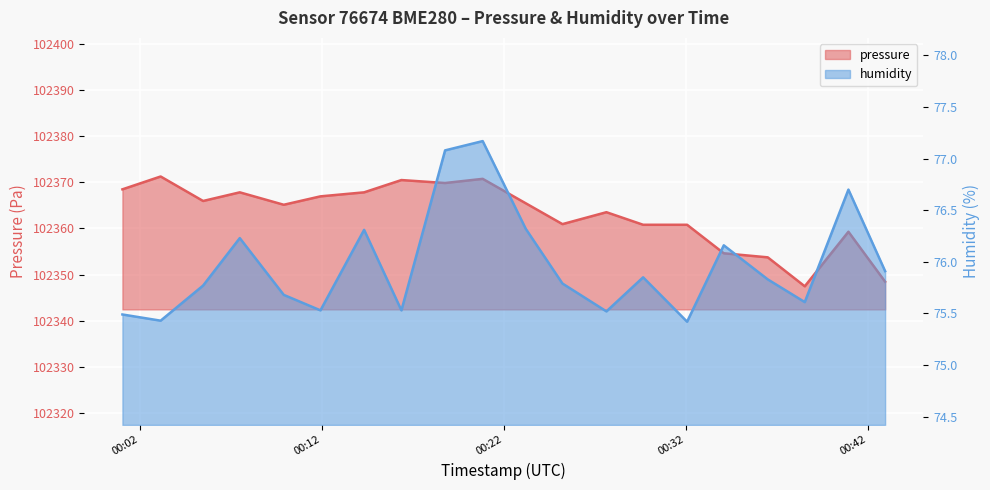

Reading left to right, transcribe all the data shown in this chart.

pressure: 102368.5	102371.2	102365.9	102367.8	102365.1	102366.9	102367.8	102370.5	102369.8	102370.7	102365.4	102360.9	102363.5	102360.8	102360.8	102354.6	102353.8	102347.5	102359.3	102348.5
humidity: 75.5	75.4	75.8	76.2	75.7	75.5	76.3	75.5	77.1	77.2	76.3	75.8	75.5	75.8	75.4	76.2	75.8	75.6	76.7	75.9